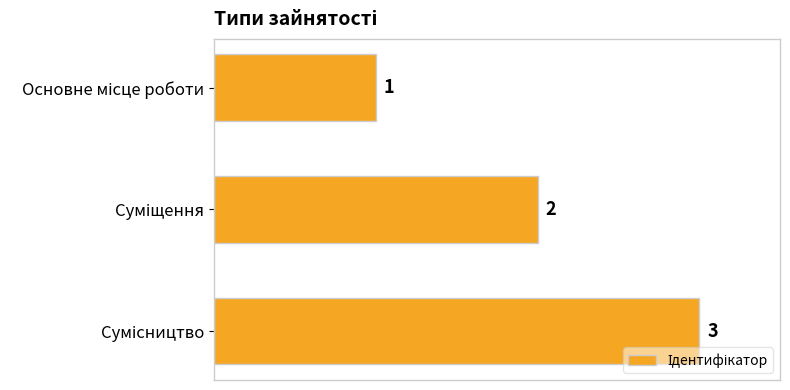

What is the sum of all values?

6